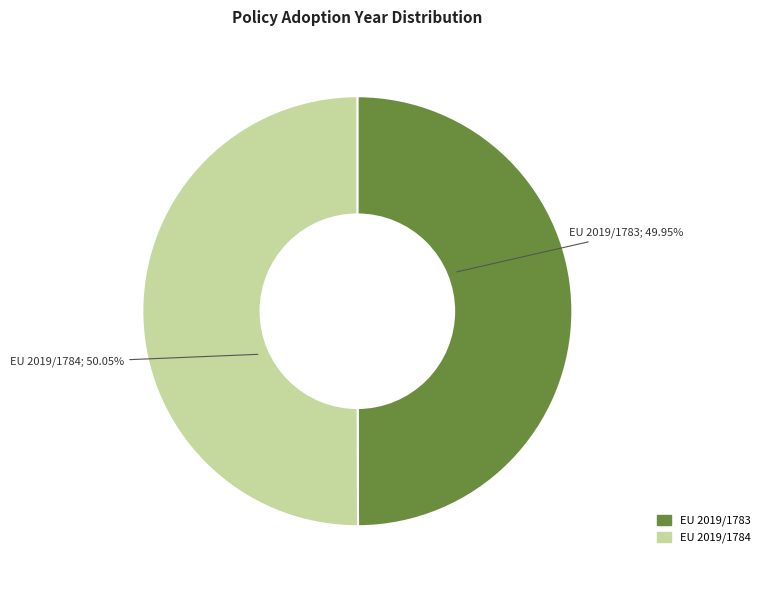

Is there any slice that represents more than half of the pie?

Yes